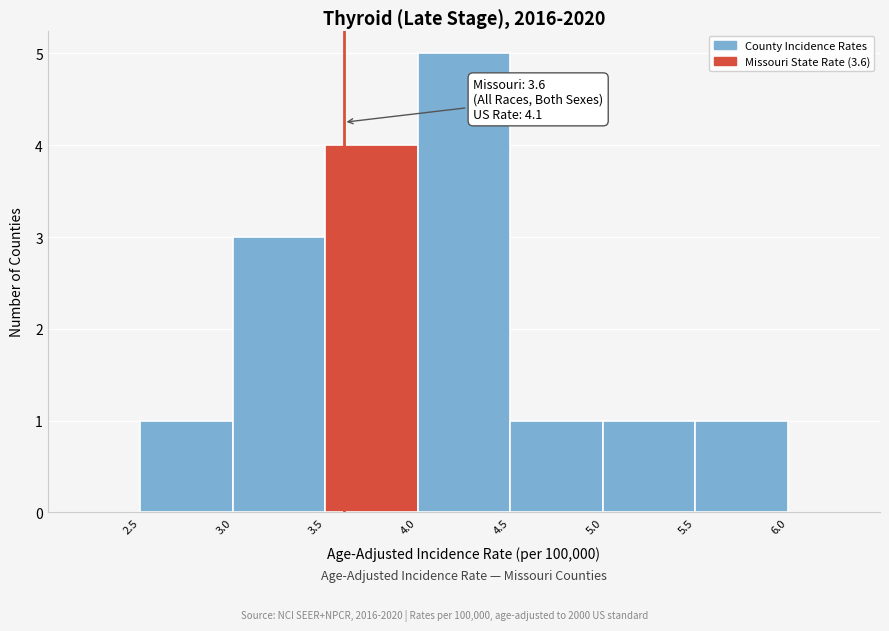

Over which range of the x-axis is the bar tallest?

4.0 to 4.5